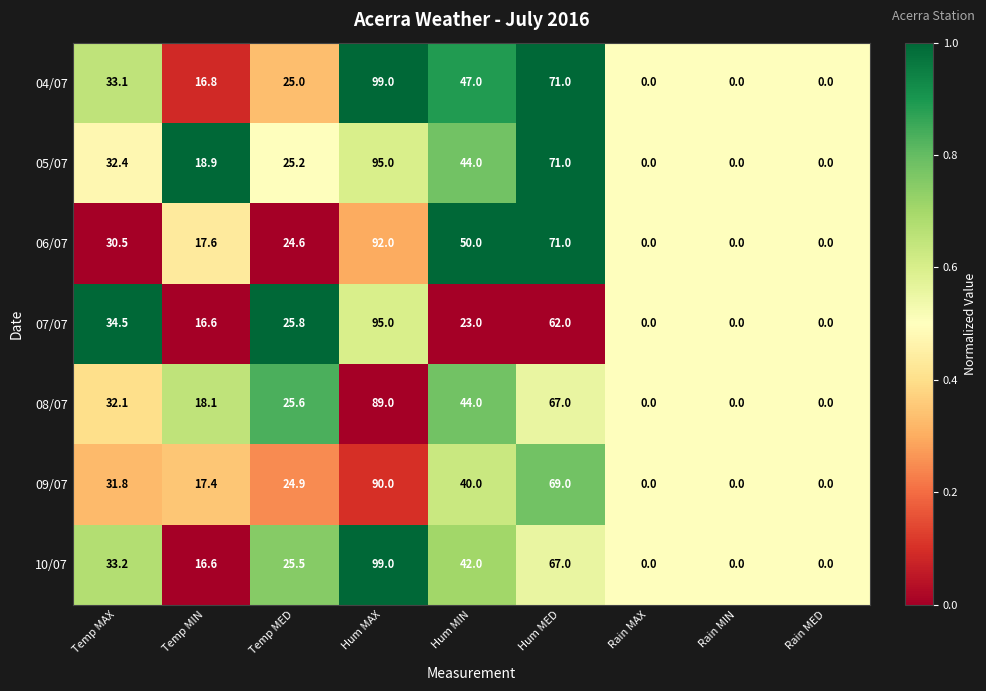

Which category has the highest value across all series?

Hum MAX